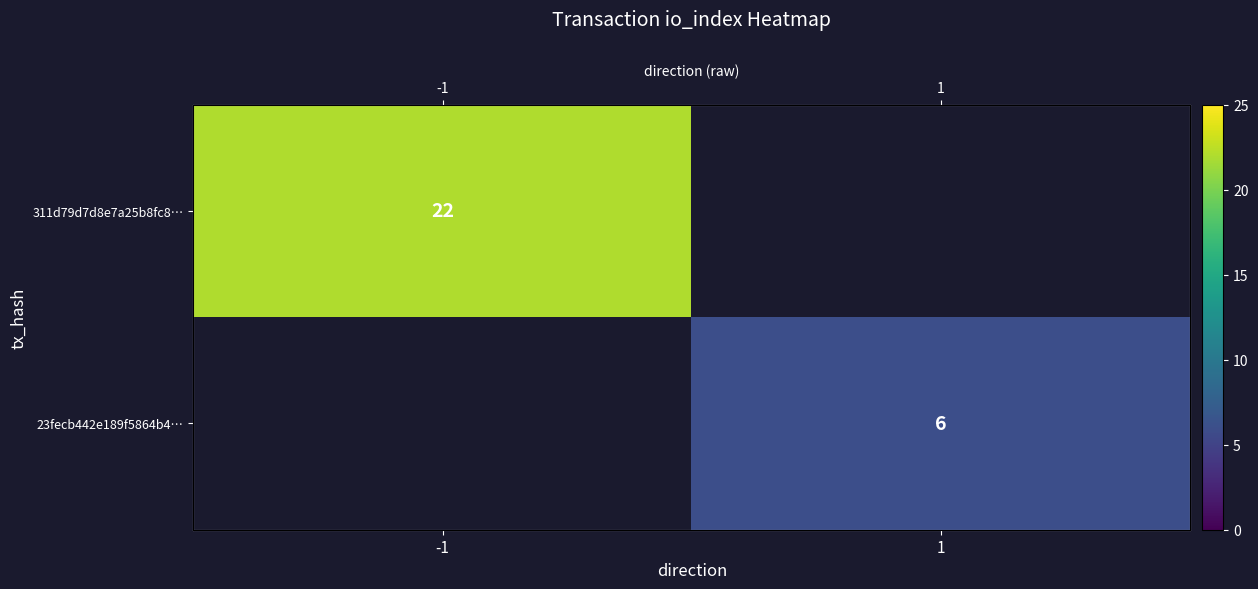

Which category has the lowest value in the 23fecb442e189f5864b4… series?

-1